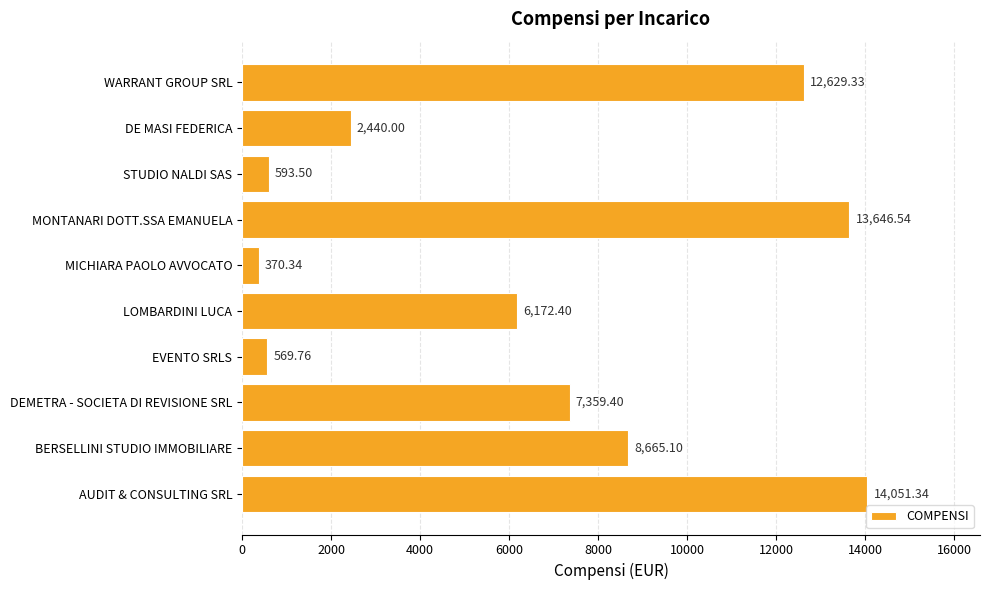

How many bars are there in total?

10